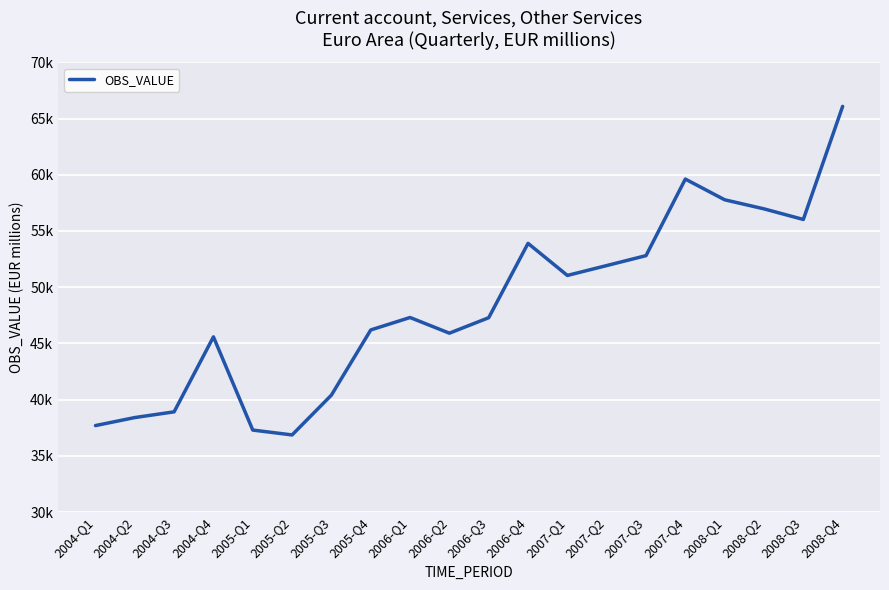

Does the chart have visible grid lines?

Yes